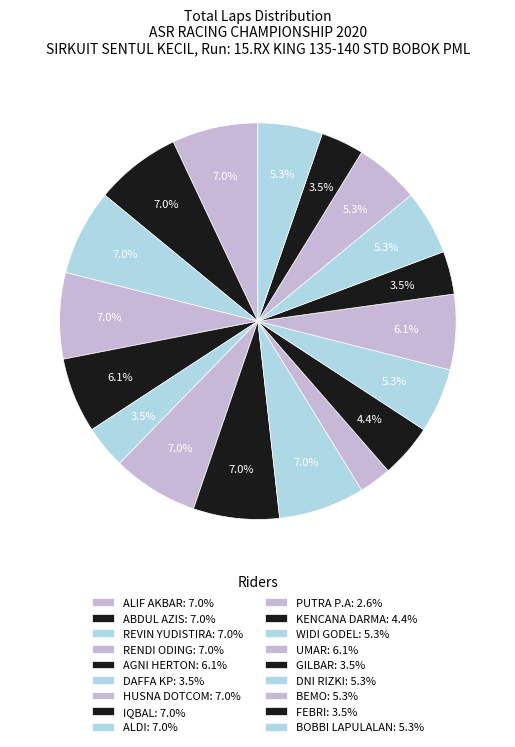

Which slice is the largest?

ALIF AKBAR